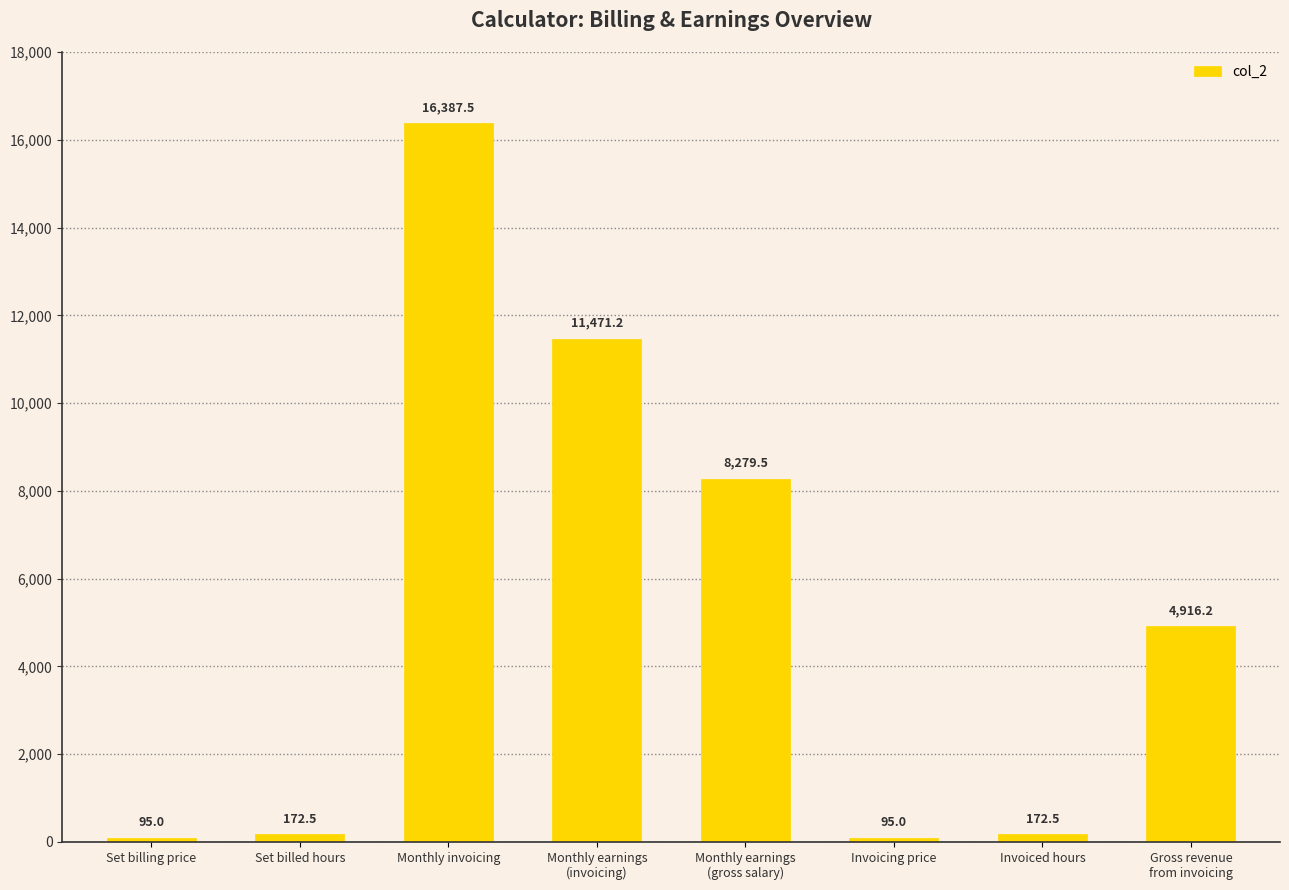

True or false: the data shows 95.0 at Set billing price.

True